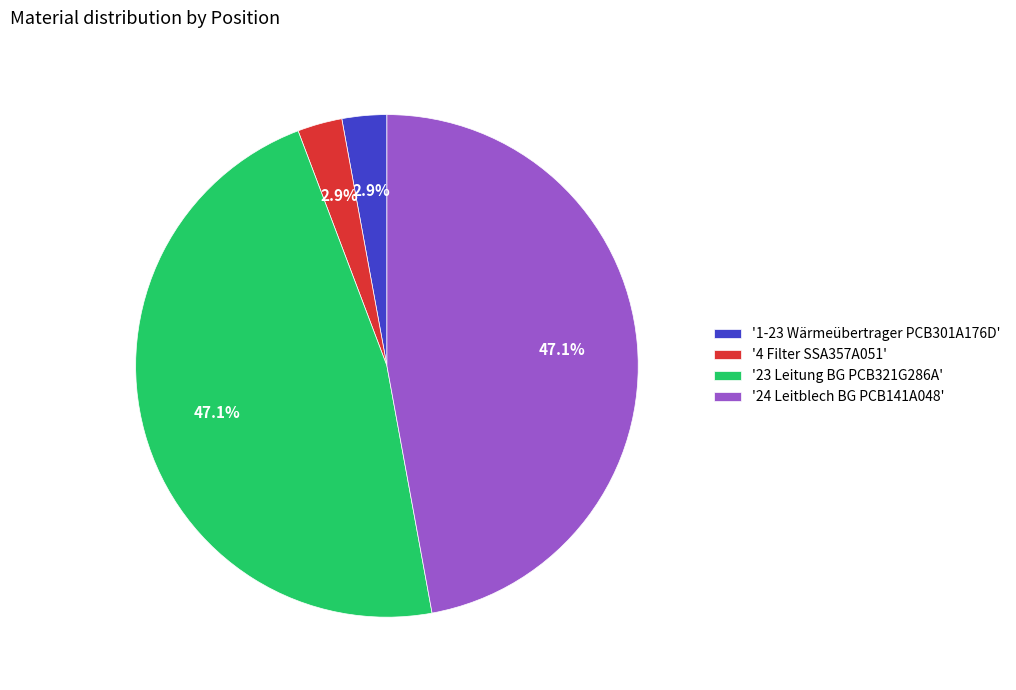

Does any single category account for the majority?

No